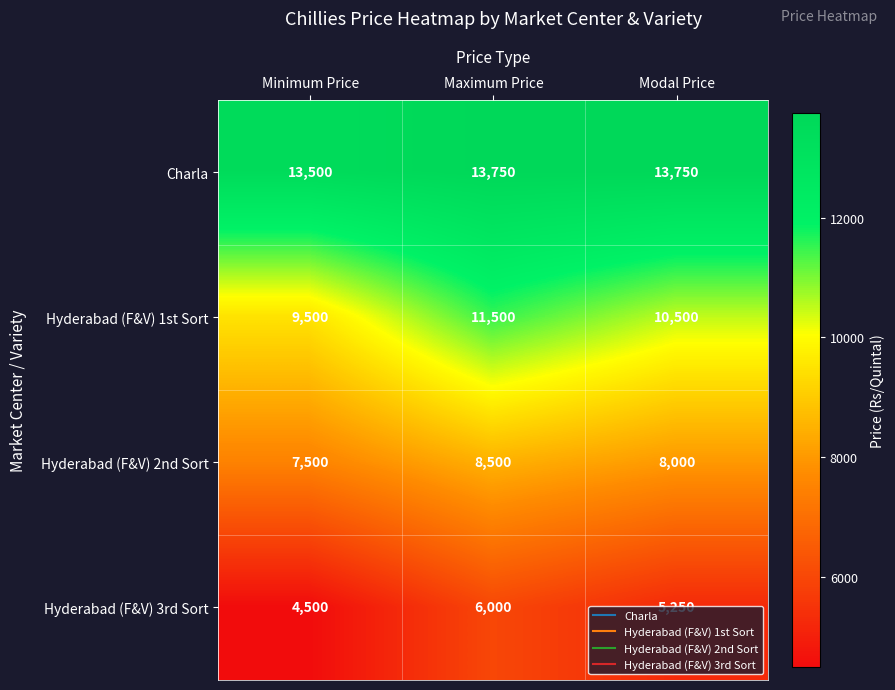

How many Hyderabad (F&V) 3rd Sort values are between 4500 and 6000?

3